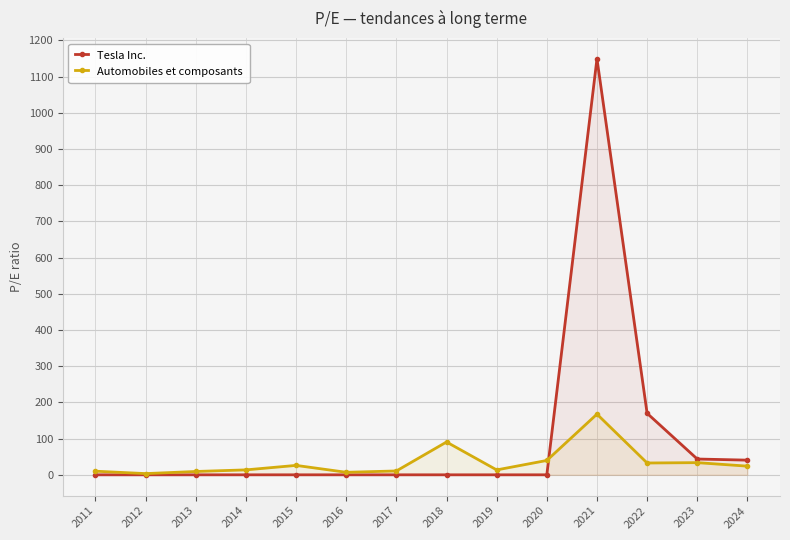

Count the number of data series in this chart.

2